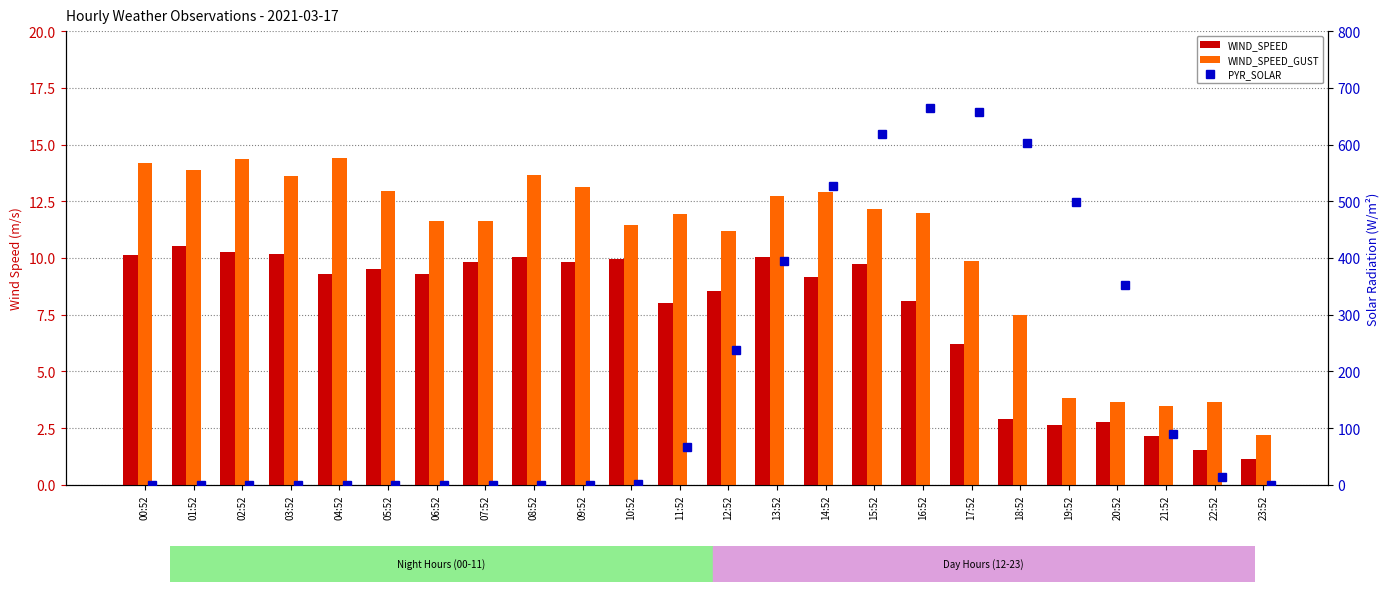

What is the sum of all WIND_SPEED_GUST values?

251.9